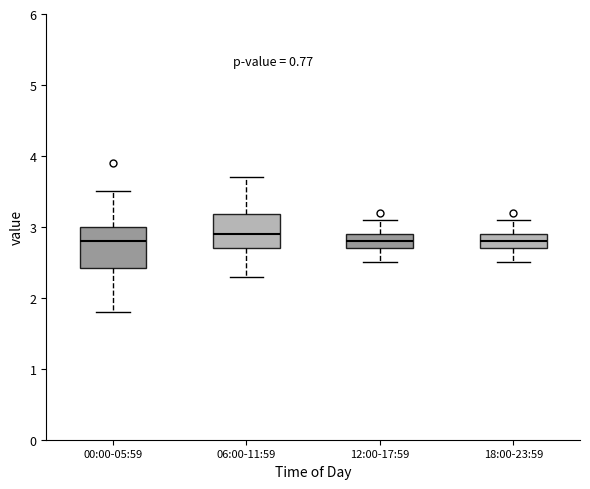

Which box is the tallest, from its lower edge to its upper edge?

00:00-05:59